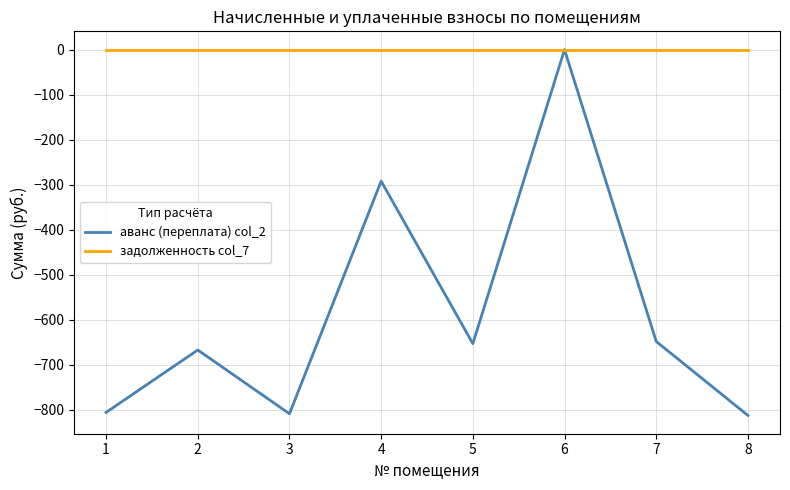

Is this an area chart (filled region under the line)?

No